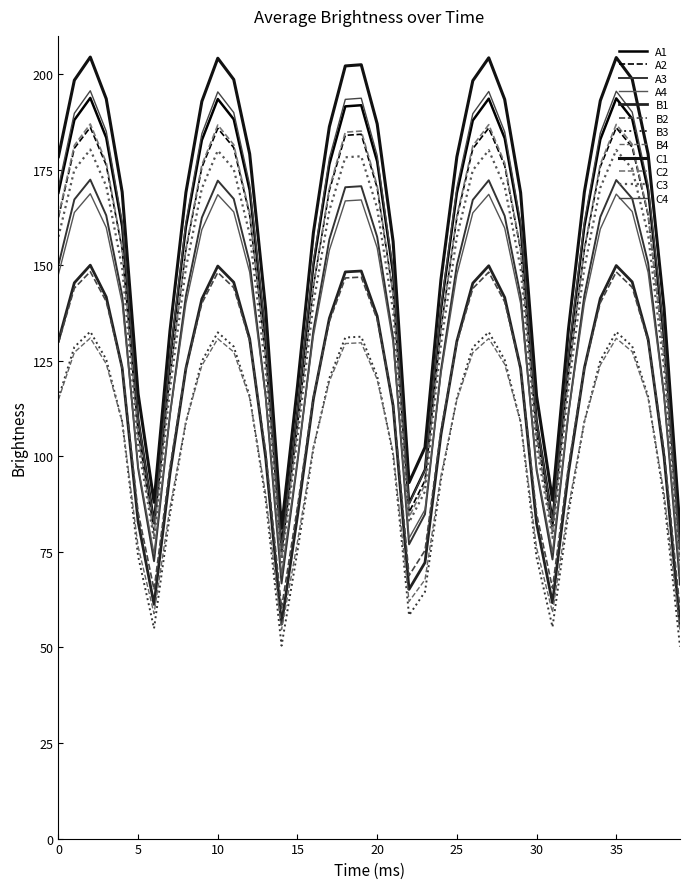

Does the chart display data point markers on the line(s)?

No